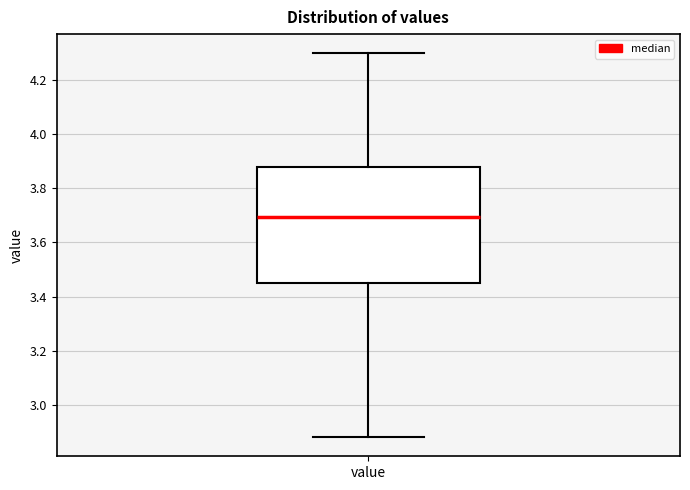

Where does the median line of the box for value sit on the y-axis? The values are not printed on the chart, so give them approximately, as read against the axis.

3.70